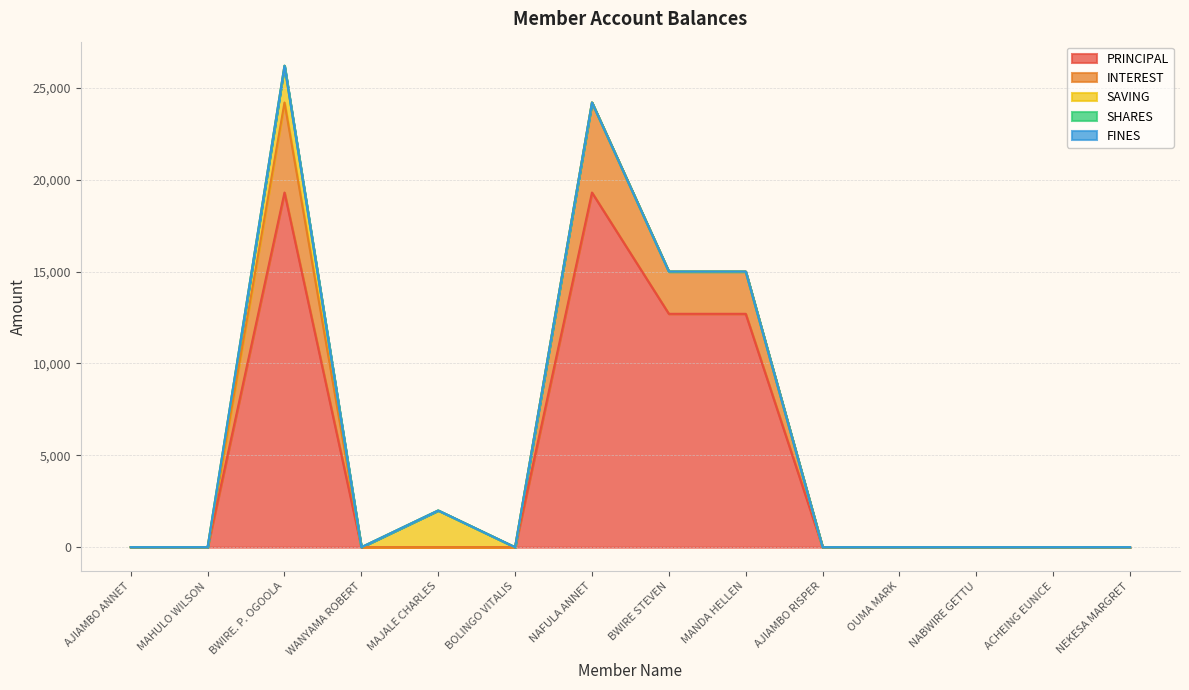

Reading left to right, list all the values displayed in this chart.

PRINCIPAL: 0	0	19300	0	0	0	19300	12700	12700	0	0	0	0	0
INTEREST: 0	0	4900	0	0	0	4900	2300	2300	0	0	0	0	0
SAVING: 0	0	2000	0	2000	0	0	0	0	0	0	0	0	0
SHARES: 0	0	0	0	0	0	0	0	0	0	0	0	0	1
FINES: 0	0	0	0	0	0	0	0	0	0	0	0	0	0